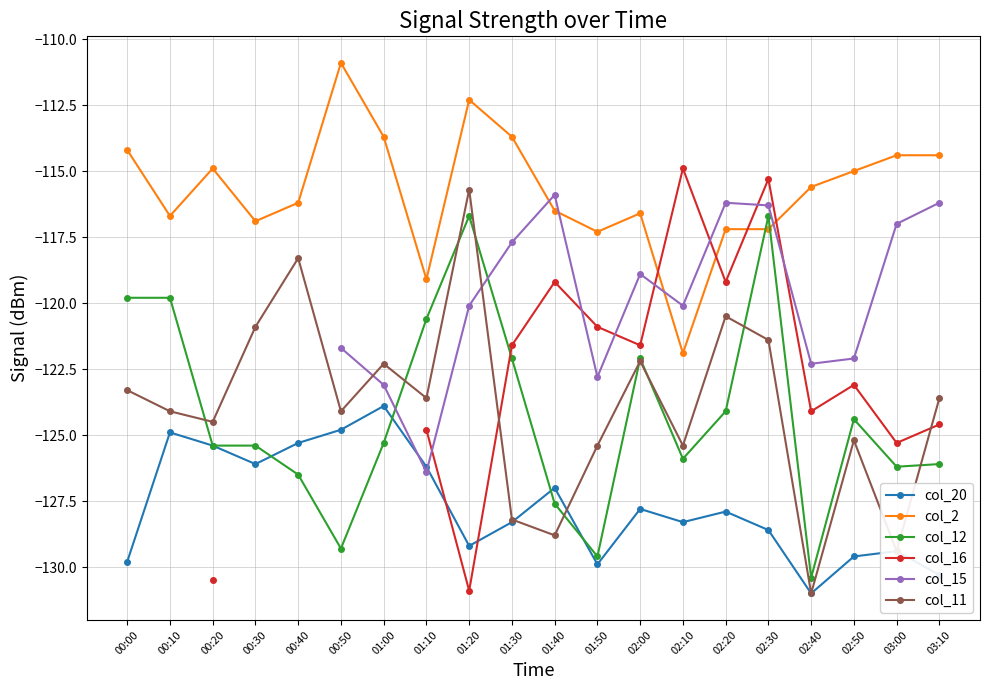

Is it true that col_2 equals -115.0 at 02:50?

True